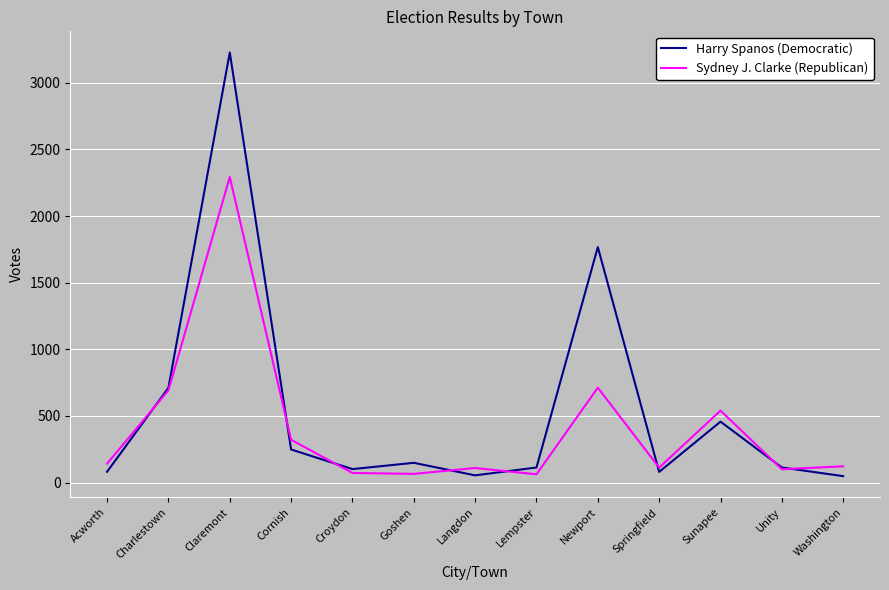

At which label is Harry Spanos (Democratic) closest to 1637?

Newport